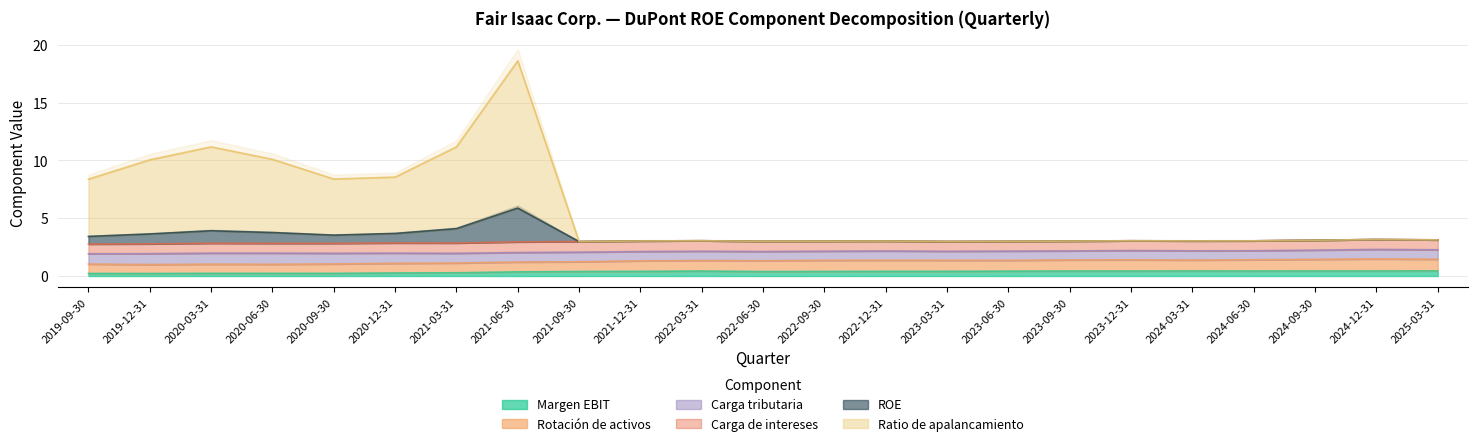

What is the sum of the Ratio de apalancamiento values at 2019-09-30 and 2021-12-31?

11.4